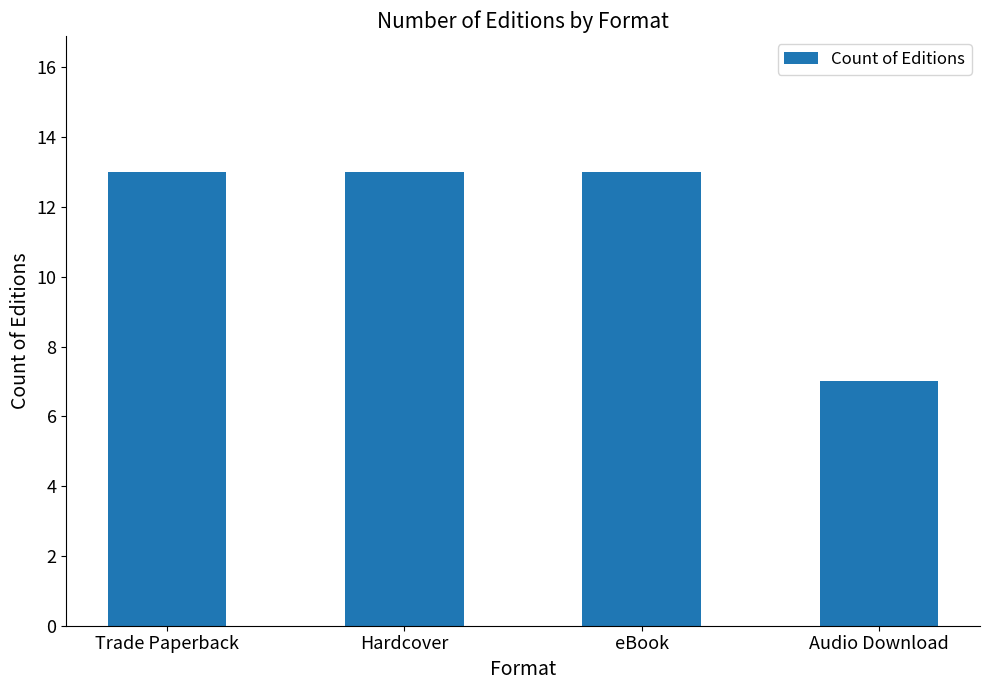

What is the value of the 2nd bar from the left?

13